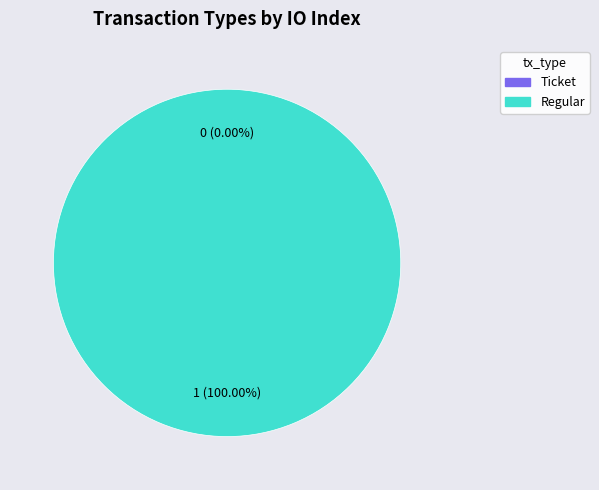

To the nearest percent, what is the difference between the Ticket and Regular slice percentages?

100%